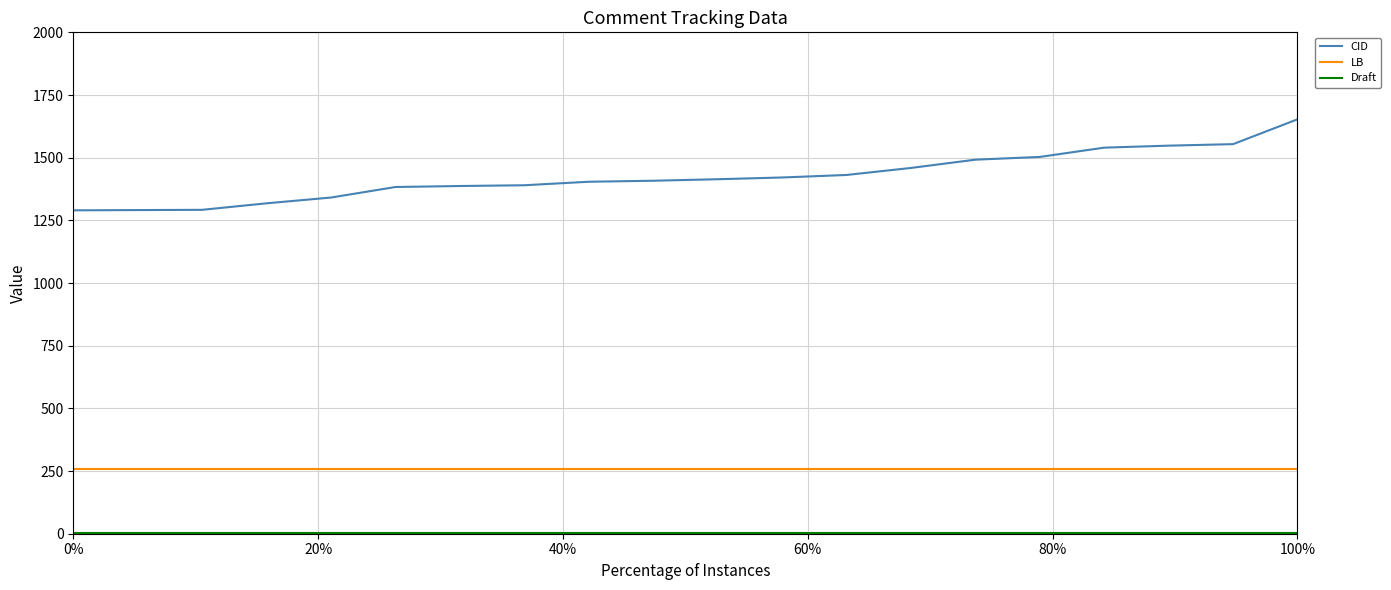

What is the greatest value displayed?

1653